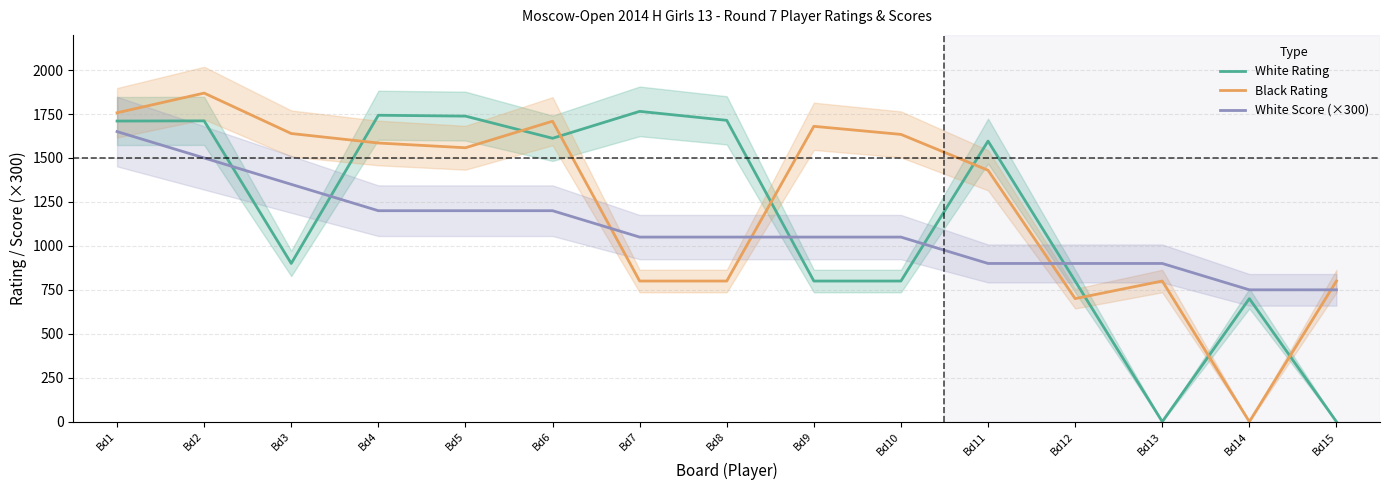

Which has a higher value, Bd2 or Bd7?

Bd7